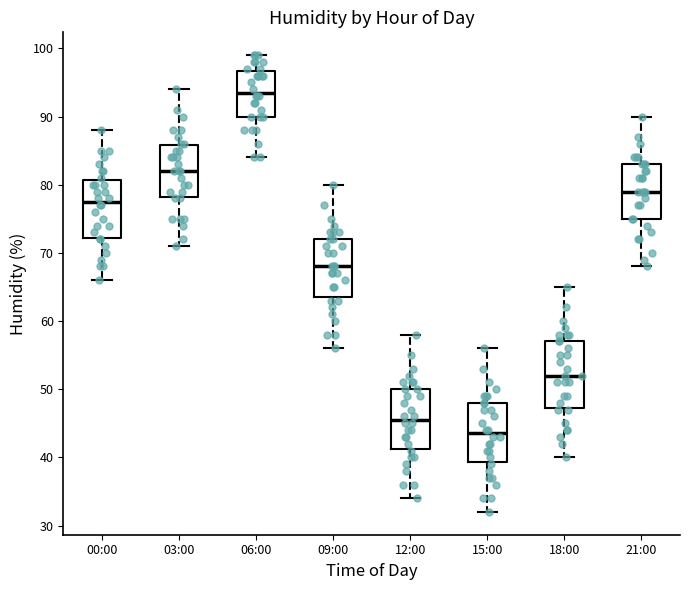

Comparing the boxes themselves (not the whiskers), which one is the tallest?

18:00